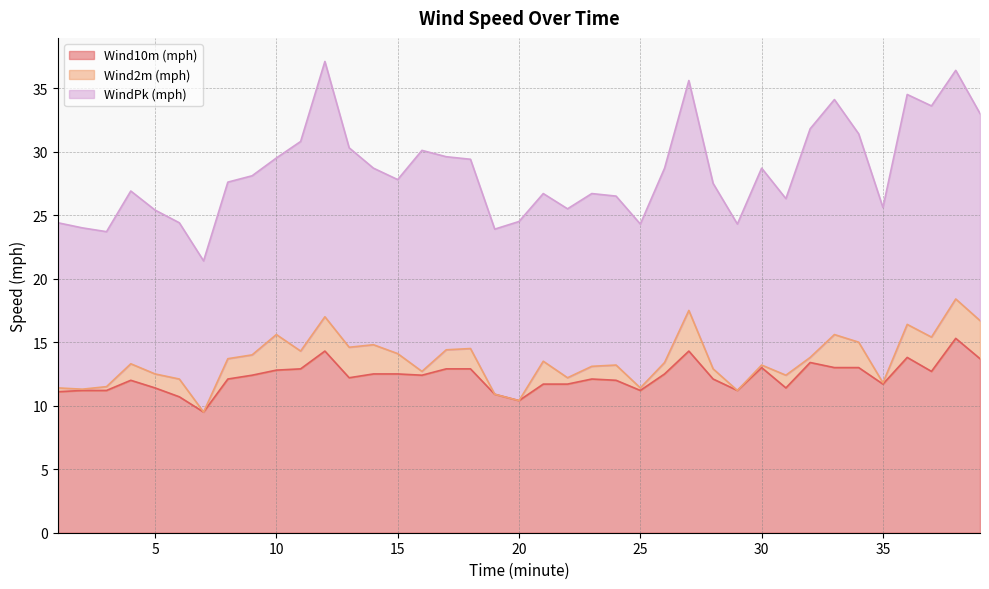

How many interior local valleys does the WindPk (mph) series have?

10